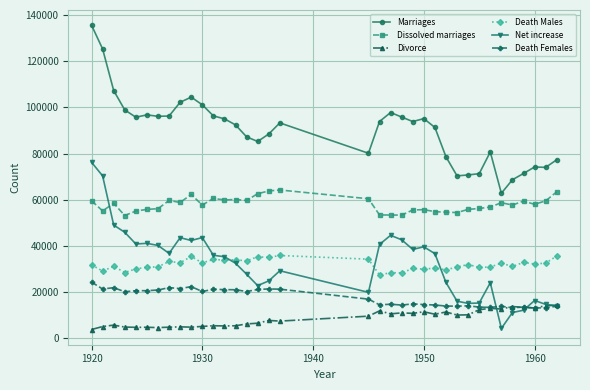

Which series has the widest spread of values?

Marriages